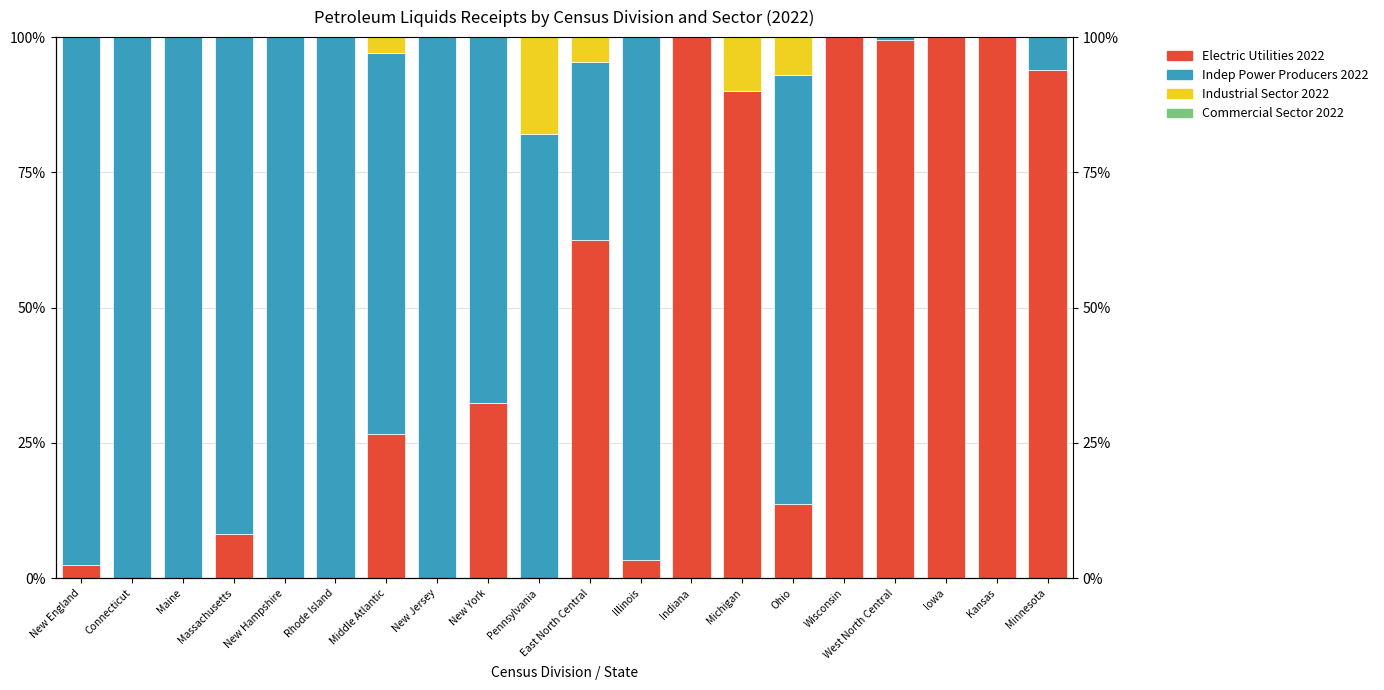

The value of Industrial Sector 2022 at West North Central is 0.0. True or false?

True